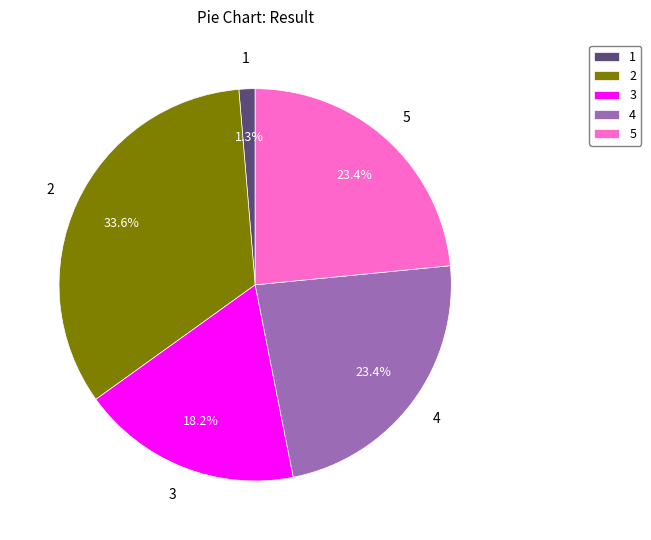

To the nearest percent, what is the difference between the 3 and 2 slice percentages?

15%